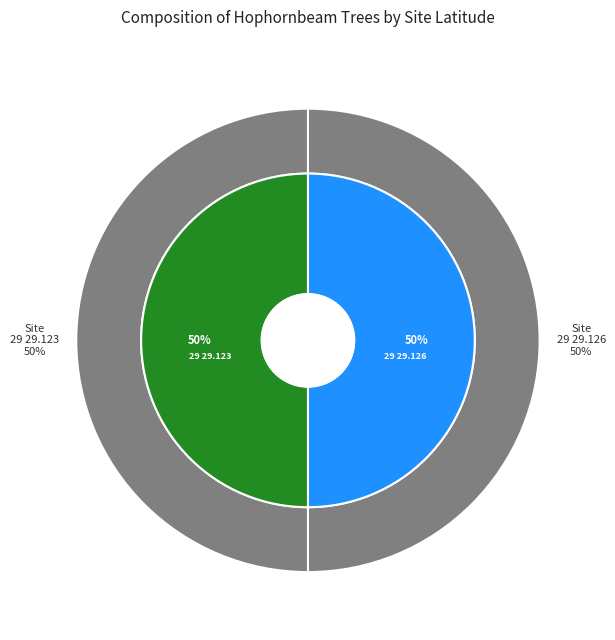

How many segments does this pie chart have?

2